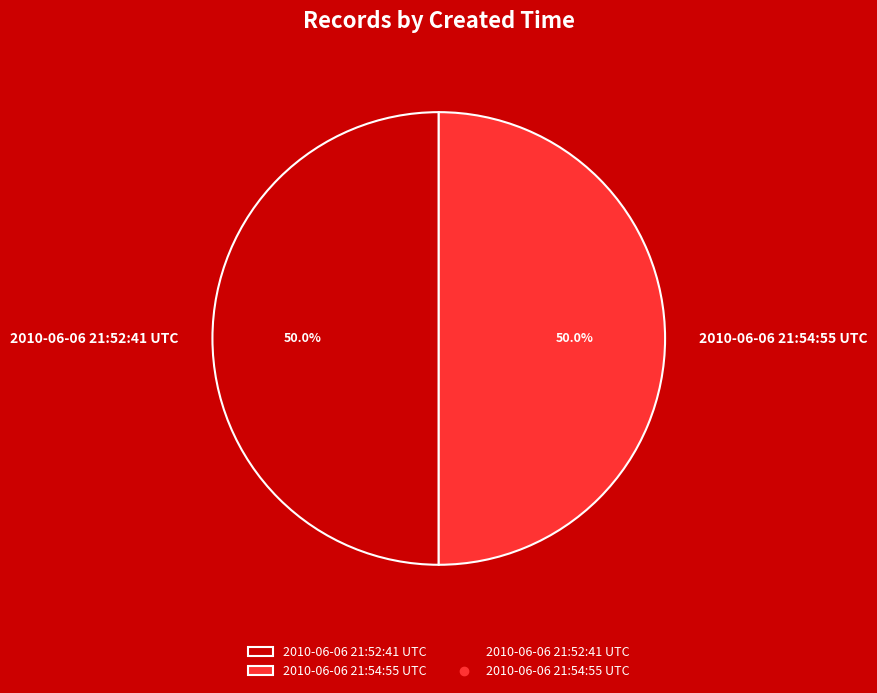

Is it true that 2010-06-06 21:52:41 UTC is 55% of the pie?

False